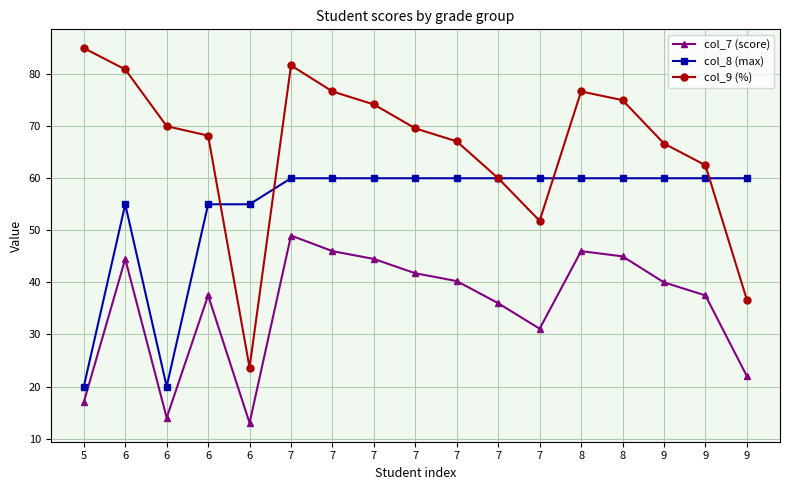

At which category is the sum across all series the highest?

7